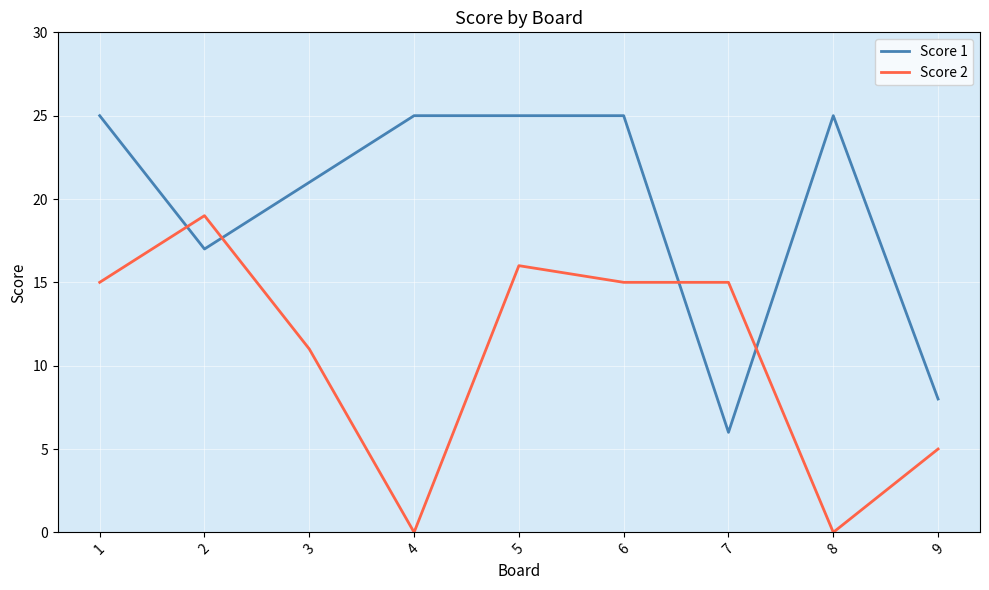

Reading left to right, what are all the values shown in this chart?

Score 1: 25	17	21	25	25	25	6	25	8
Score 2: 15	19	11	0	16	15	15	0	5